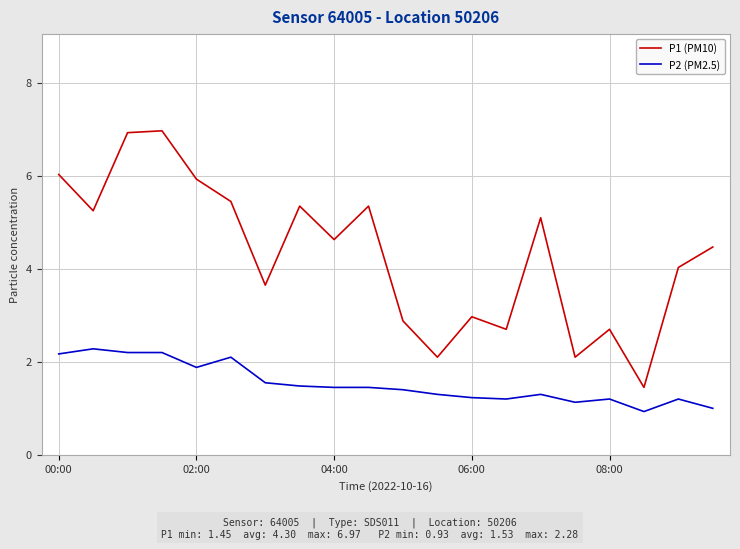

Which series has the widest spread of values?

P1 (PM10)